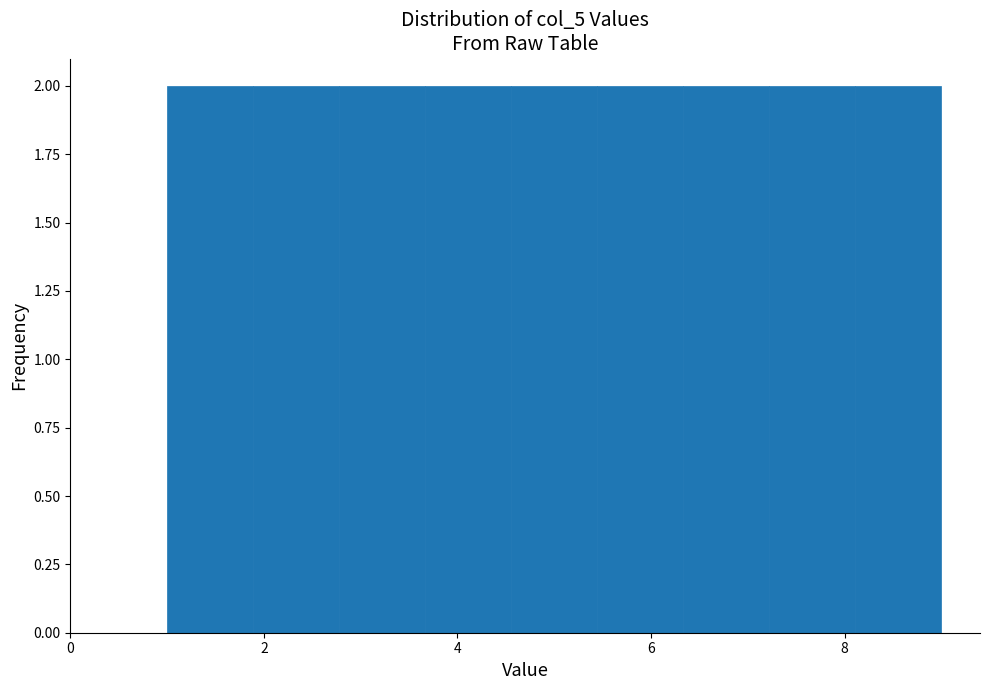

Reading left to right, list every bar in this chart as the range it spans on the x-axis followed by its height. Neither the bar edges nor the heights are printed on the chart, so give them approximately, as read against the axes.

1.0 to 1.8: 2
1.8 to 2.8: 2
2.8 to 3.6: 2
3.6 to 4.6: 2
4.6 to 5.4: 2
5.4 to 6.4: 2
6.4 to 7.2: 2
7.2 to 8.2: 2
8.2 to 9.0: 2